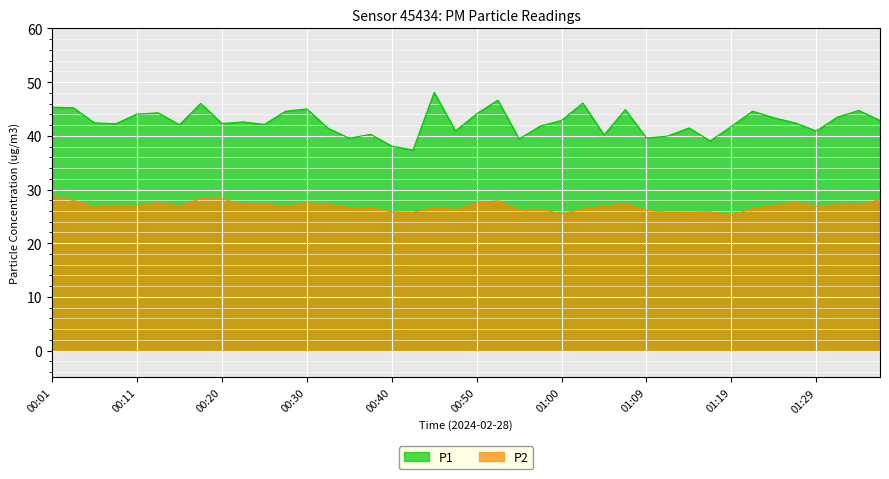

Which category has the highest value in the P2 series?

00:01